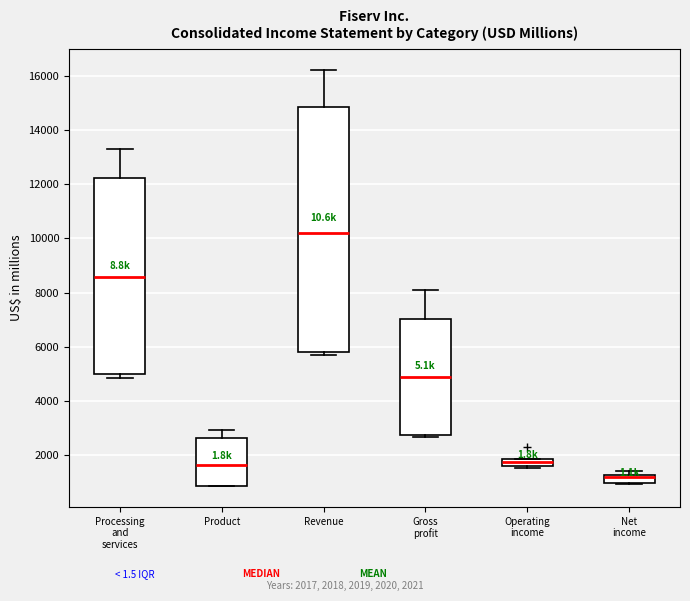

Which box is the tallest, from its lower edge to its upper edge?

Revenue